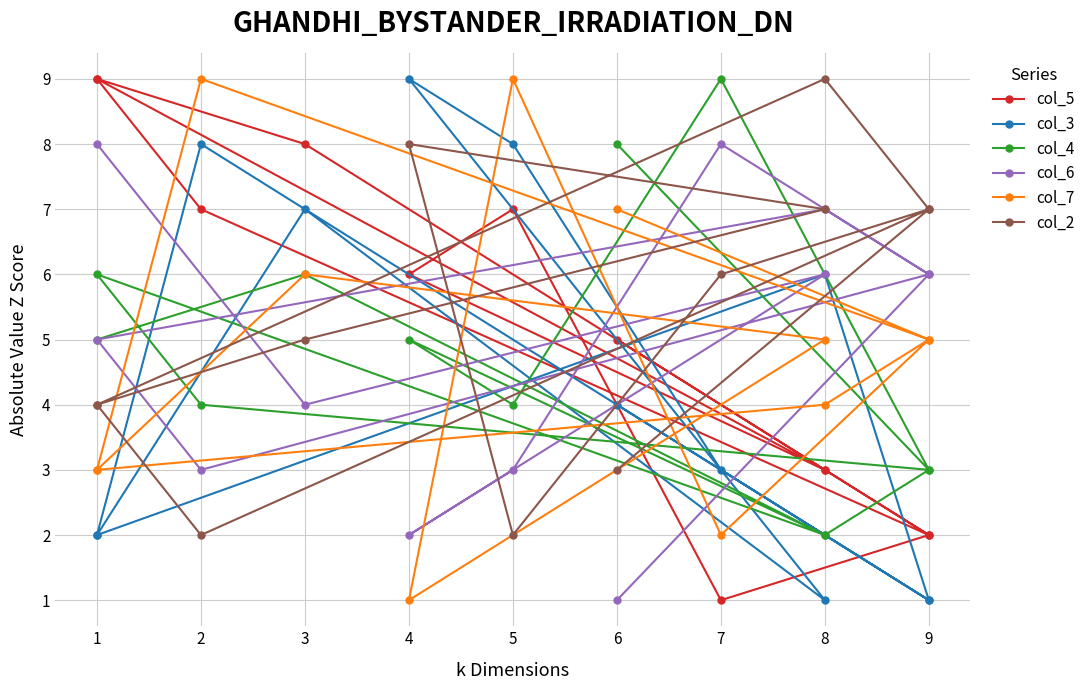

What is the minimum value shown in the chart?

1